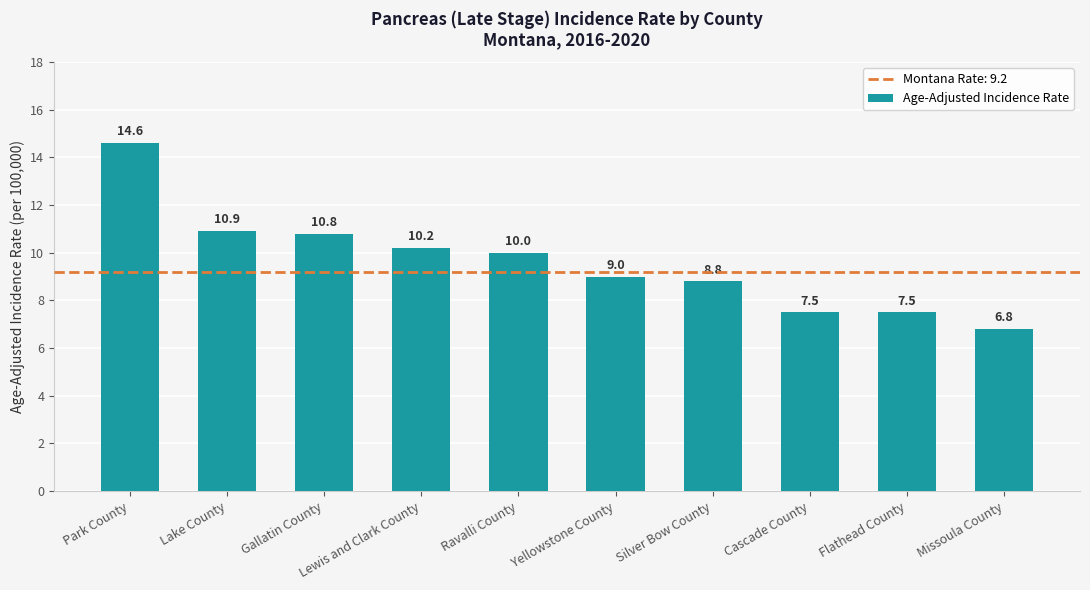

What is the maximum value shown in the chart?

14.6